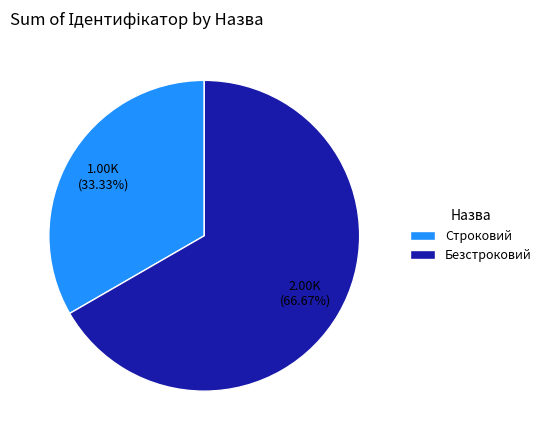

Rank the categories by value from lowest to highest.

Строковий, Безстроковий